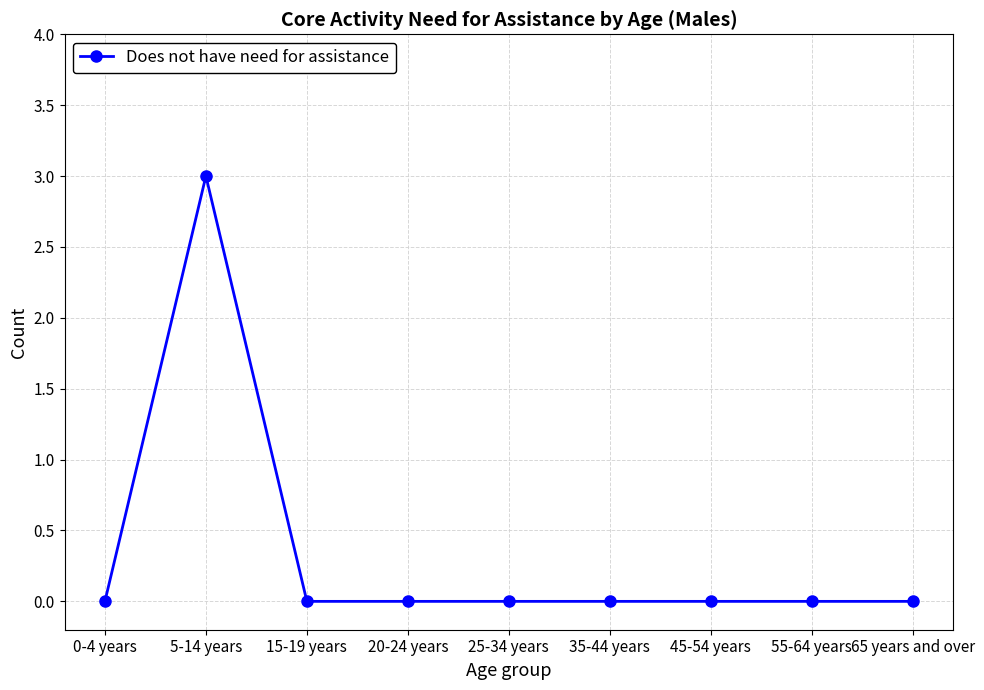

At which category does the data reach its first local peak?

5-14 years